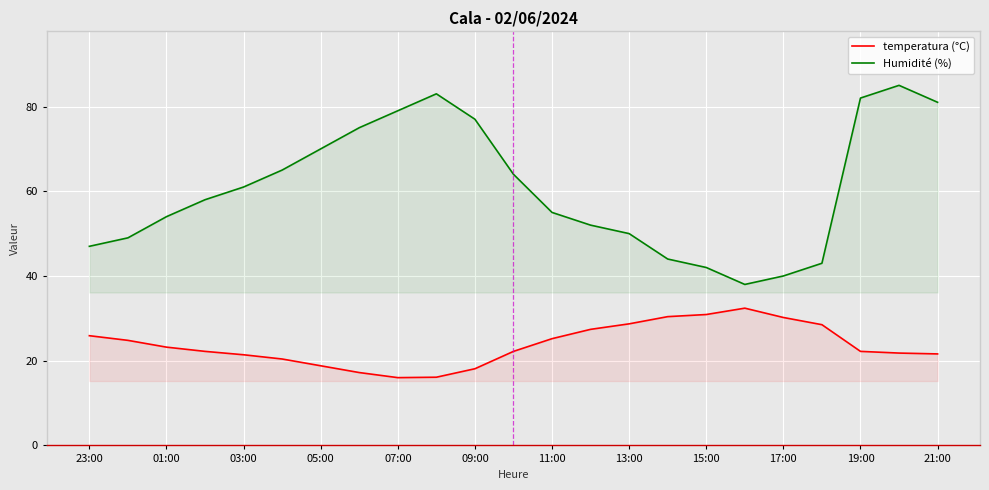

What is the difference between the maximum and minimum values in the Humidité (%) series?

47.0